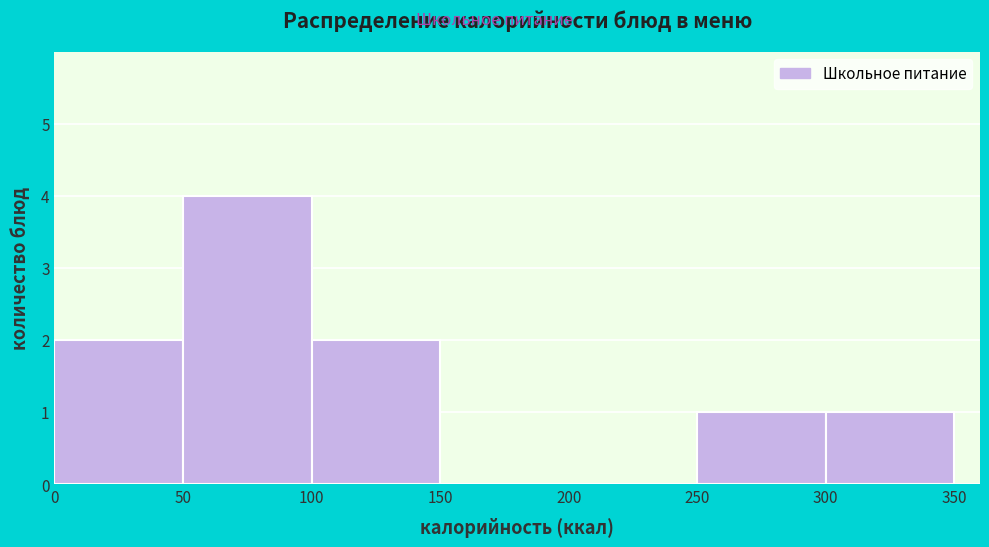

What is the height of the bar covering 50 to 100 on the x-axis? The values are not printed on the chart, so give them approximately, as read against the axis.

4